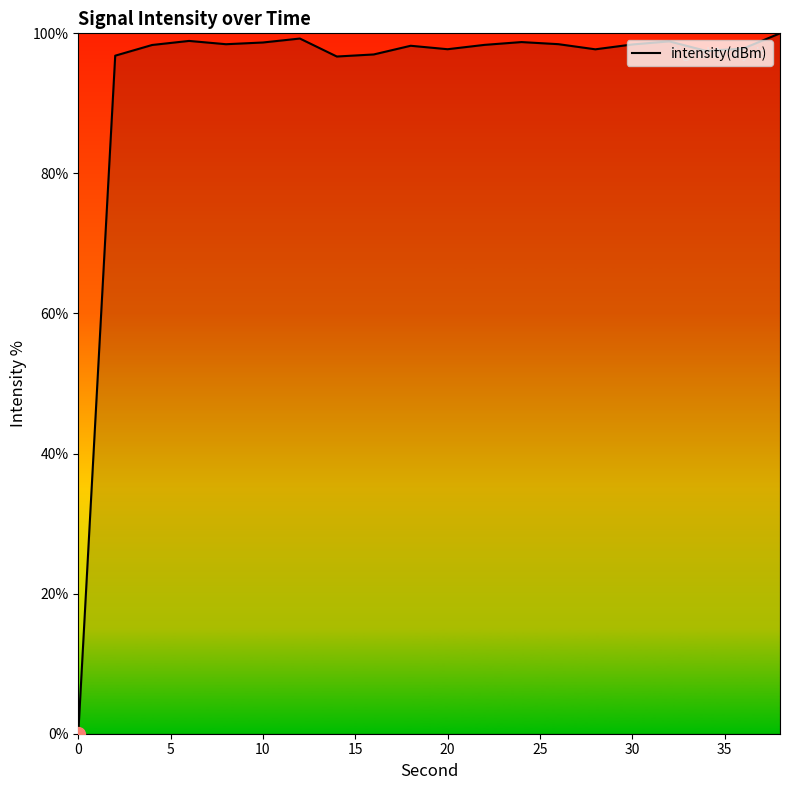

What is the difference between the maximum and minimum values?

100.0